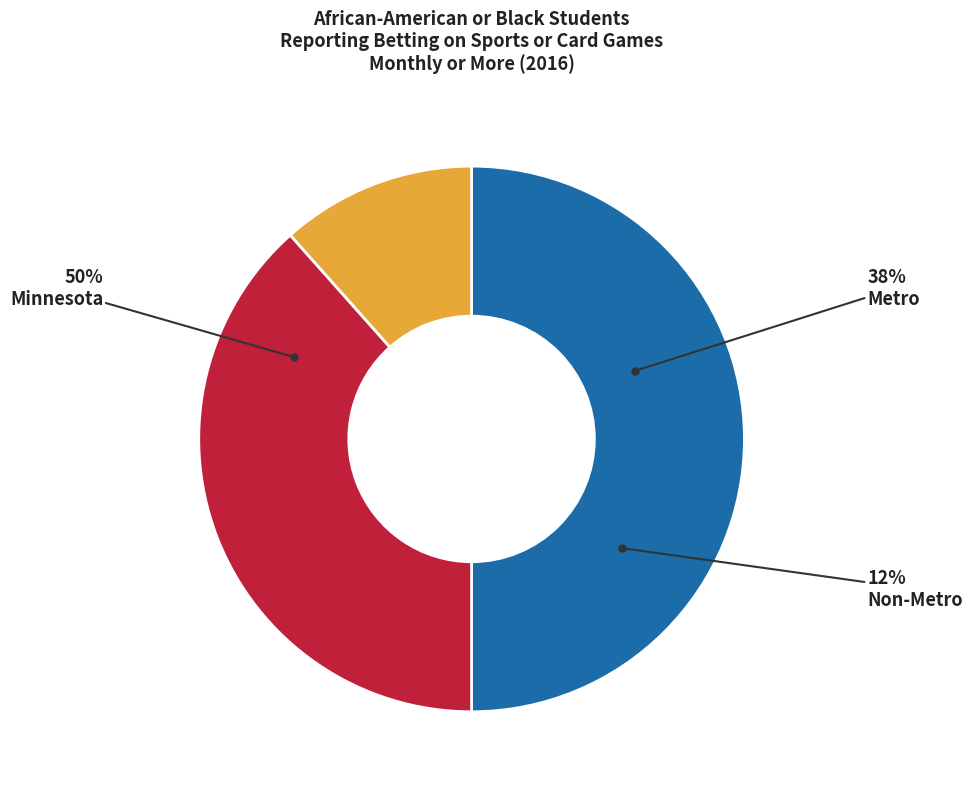

What is the ratio of the value at Metro to the value at Minnesota?

0.8